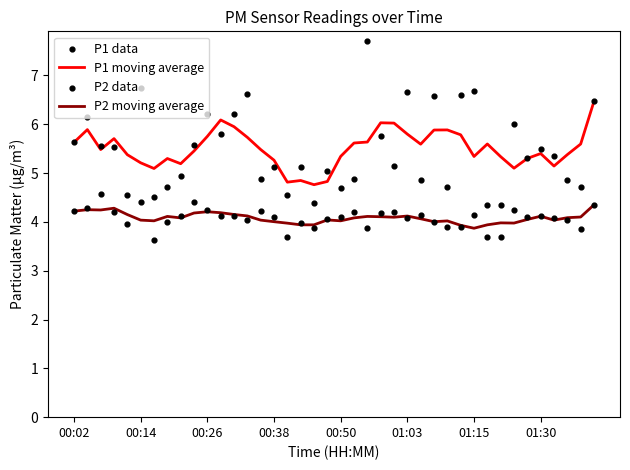

At which label does P1 moving average first exceed 5?

00:02